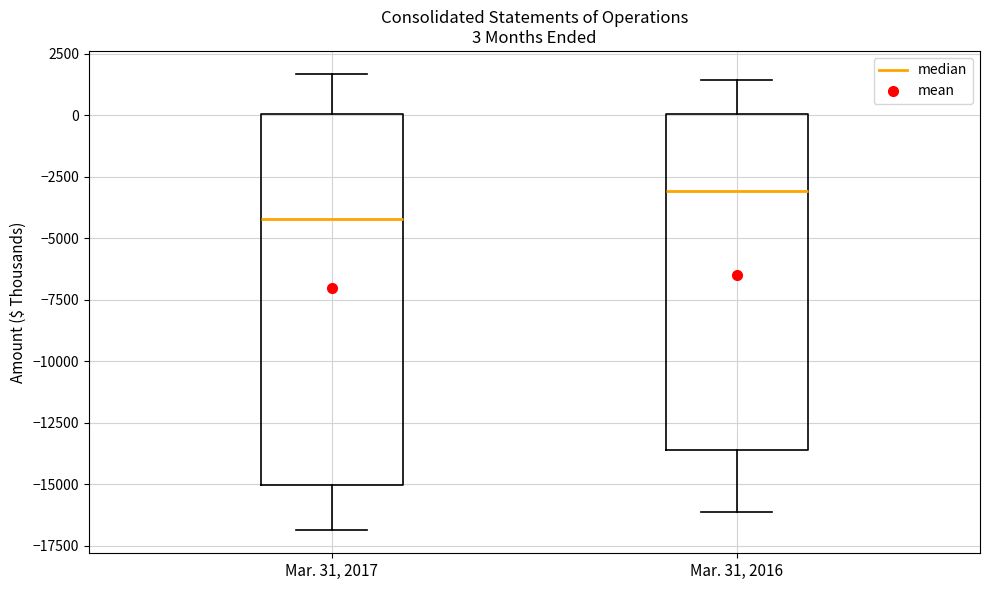

Which box is the tallest, from its lower edge to its upper edge?

Mar. 31, 2017